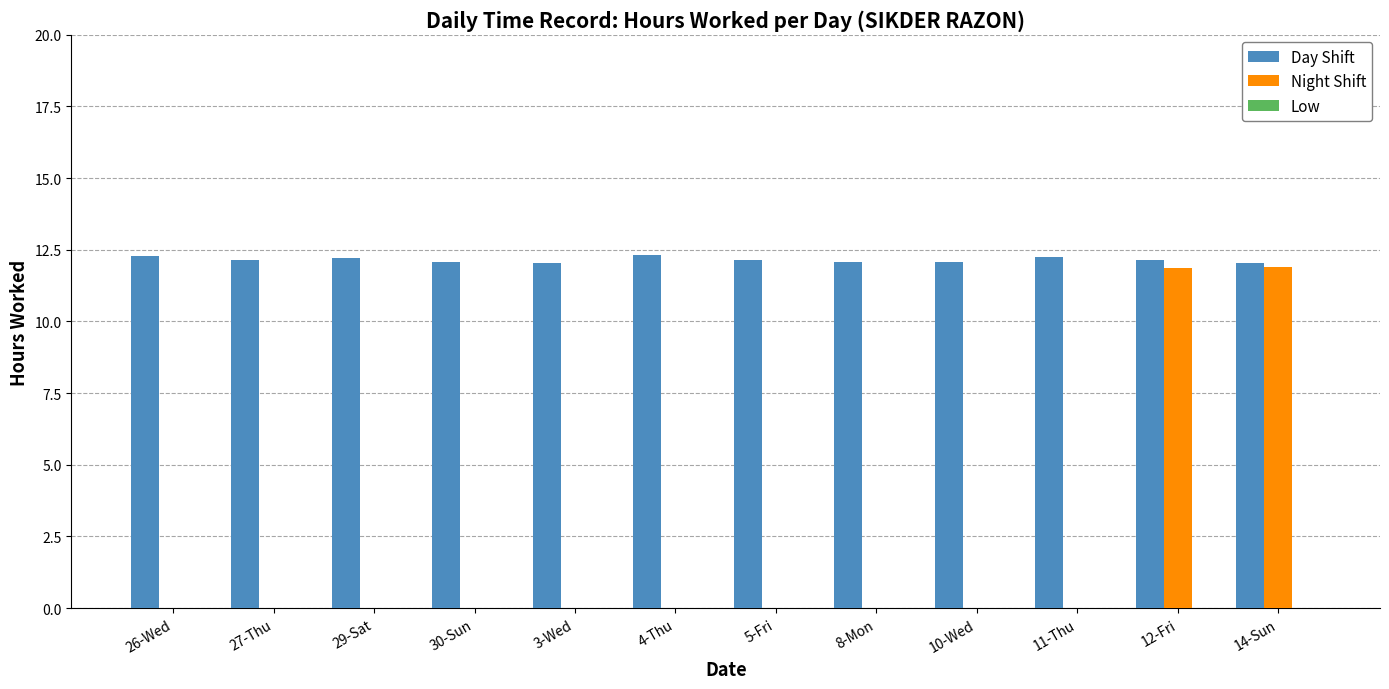

What is the maximum value for Night Shift?

11.9